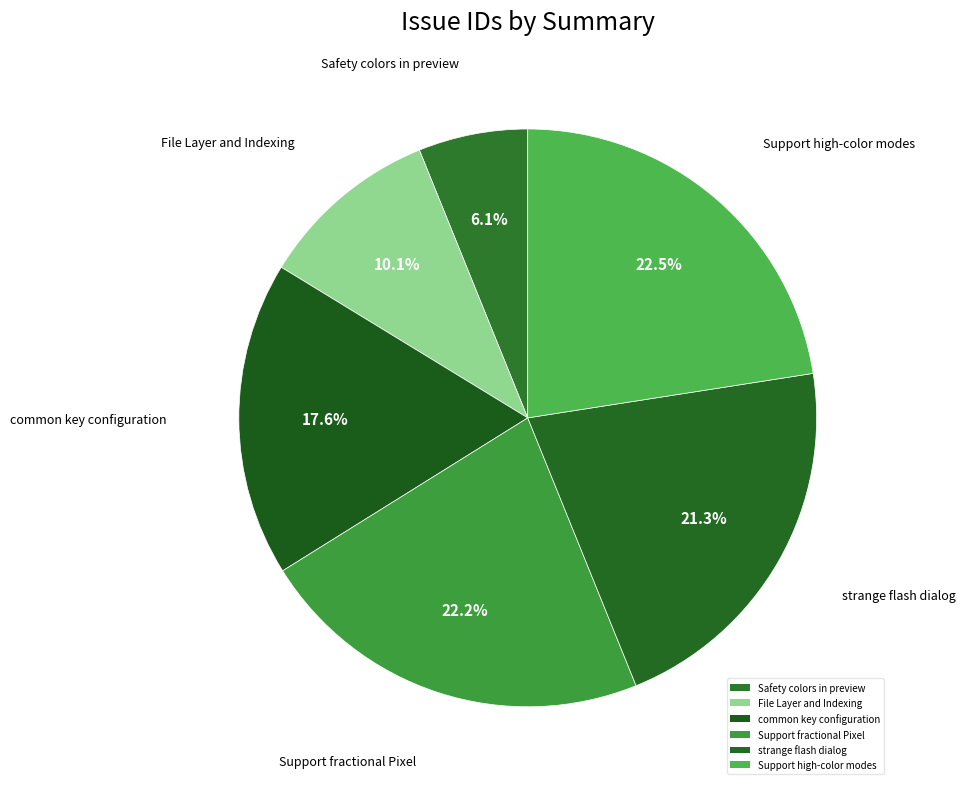

To the nearest percent, what is the difference between the largest and smallest slice percentages?

16%